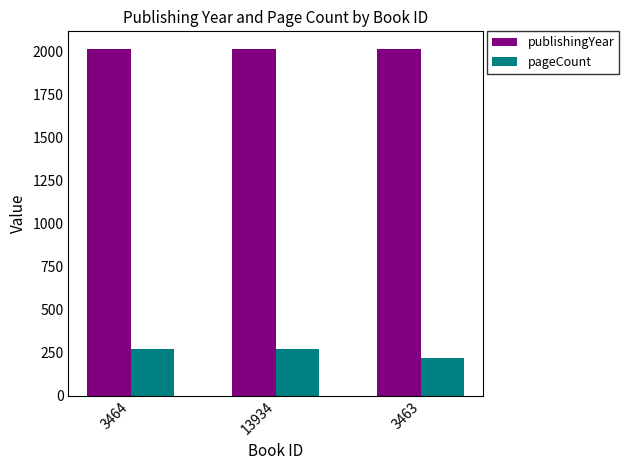

What is the difference between the highest and lowest values at 3463?

1798